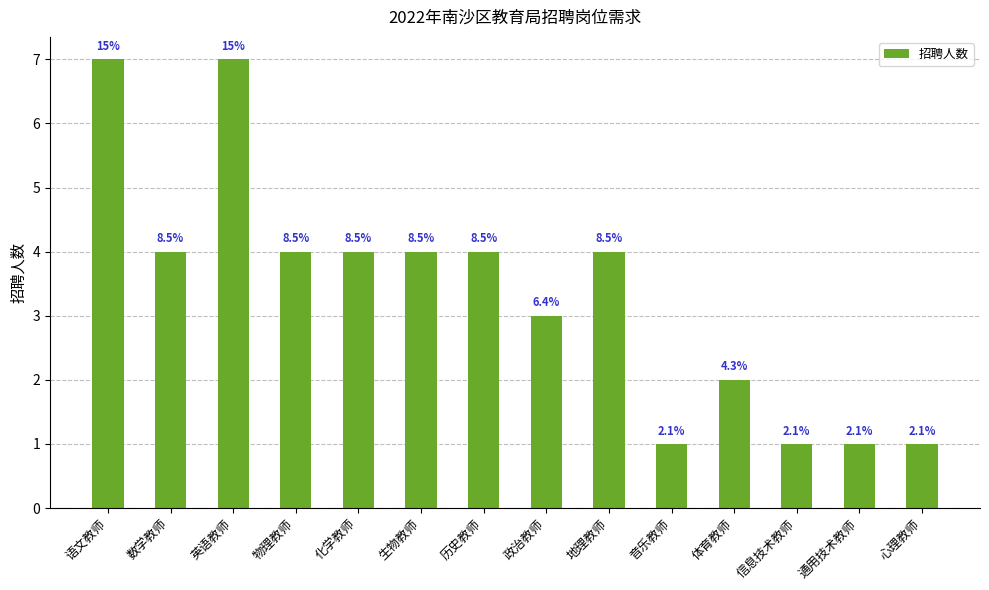

Reading right to left, what are all the values shown in this chart?

心理教师=1	通用技术教师=1	信息技术教师=1	体育教师=2	音乐教师=1	地理教师=4	政治教师=3	历史教师=4	生物教师=4	化学教师=4	物理教师=4	英语教师=7	数学教师=4	语文教师=7